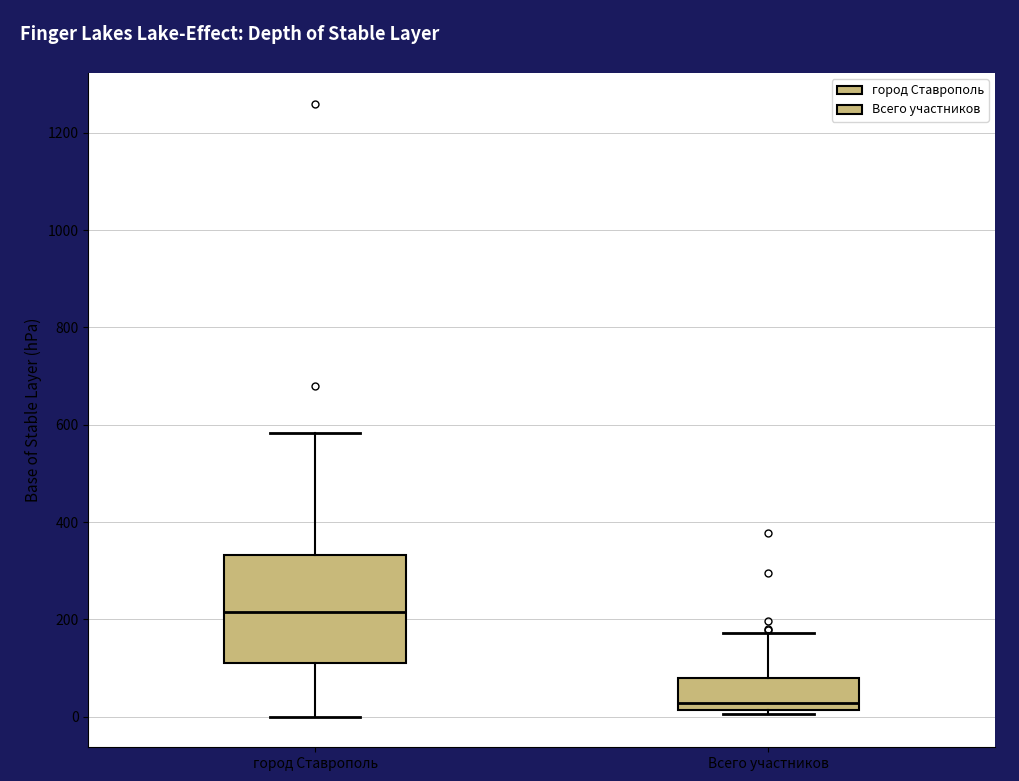

Reading left to right, read every box against the y-axis: the position of its median line, the range the box covers, and the ends of its whiskers. The values are not printed on the chart, so give them approximately, as read against the axis.

город Ставрополь: median 220, box 120 to 340, whiskers 0 to 580
Всего участников: median 20 (just above the box's lower edge), box 20 to 80, whiskers 0 to 180